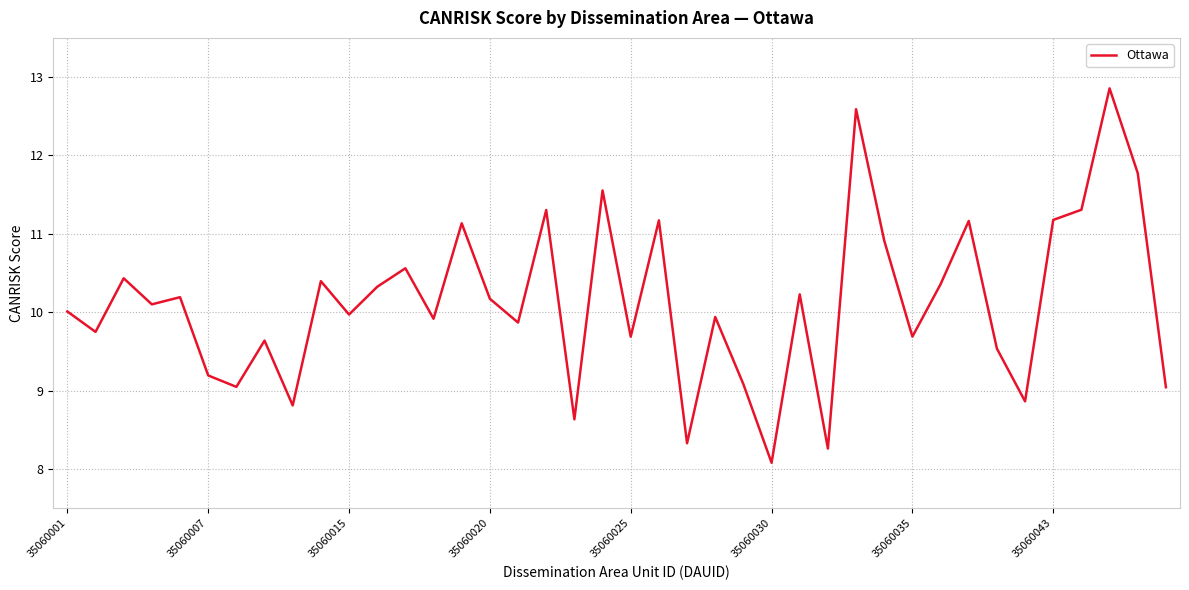

How many series are shown in this chart?

1